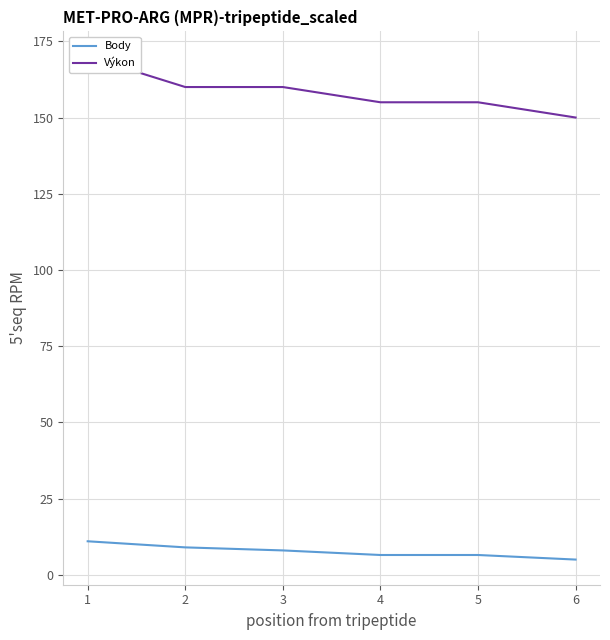

The value of Body at 6 is 5.0. True or false?

True